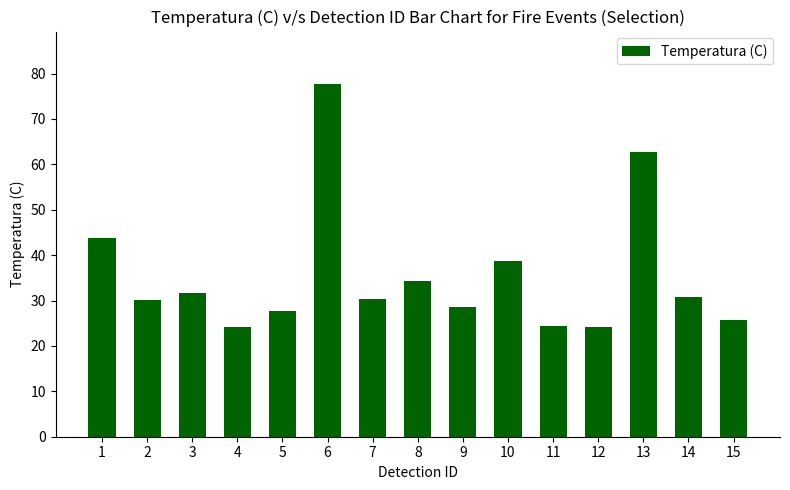

What is the sum of the values at 13 and 4?

86.8